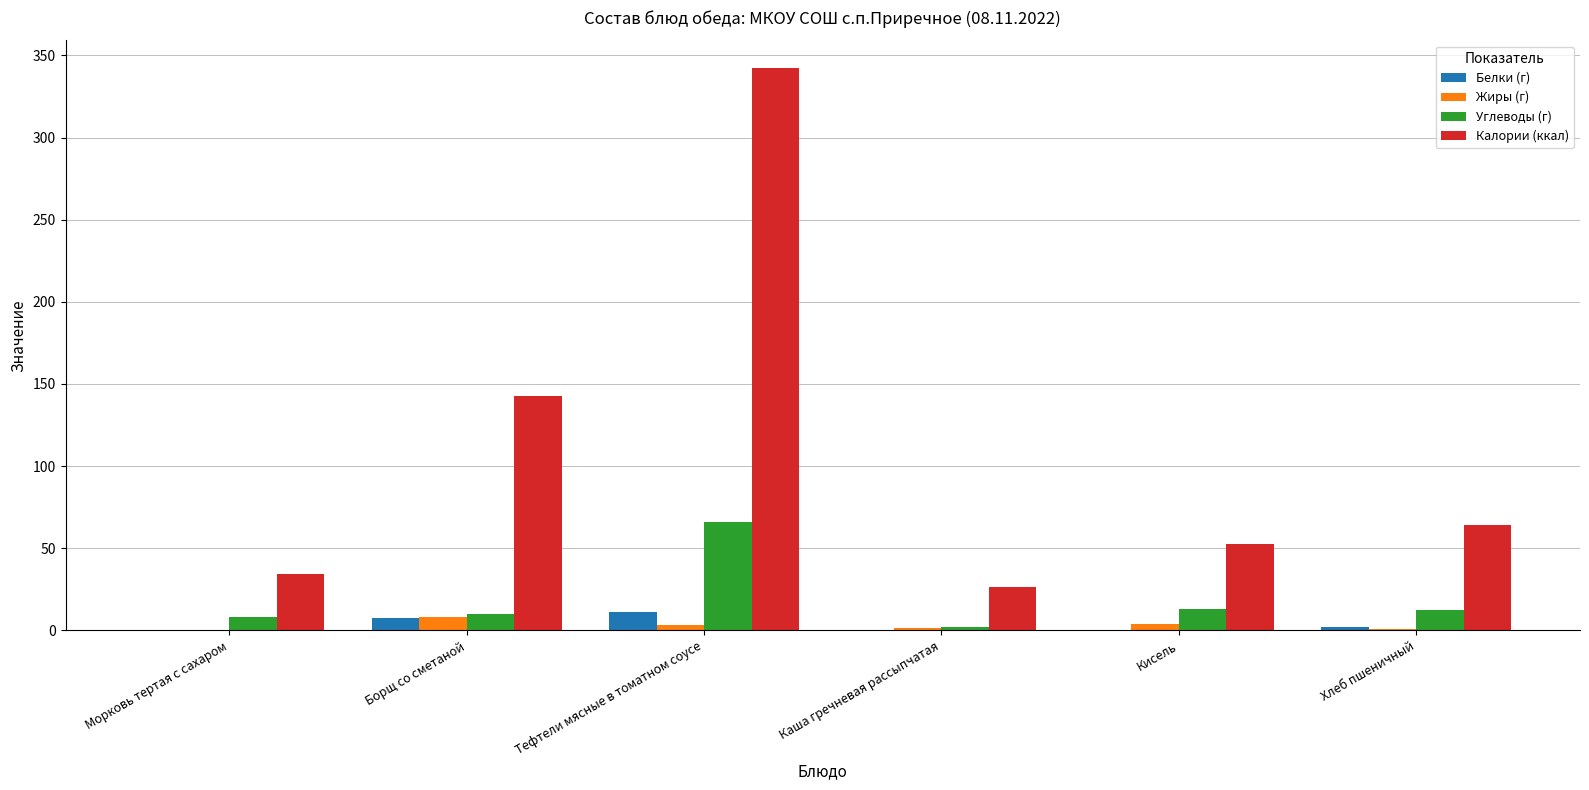

At which category is the sum across all series the highest?

Тефтели мясные в томатном соусе